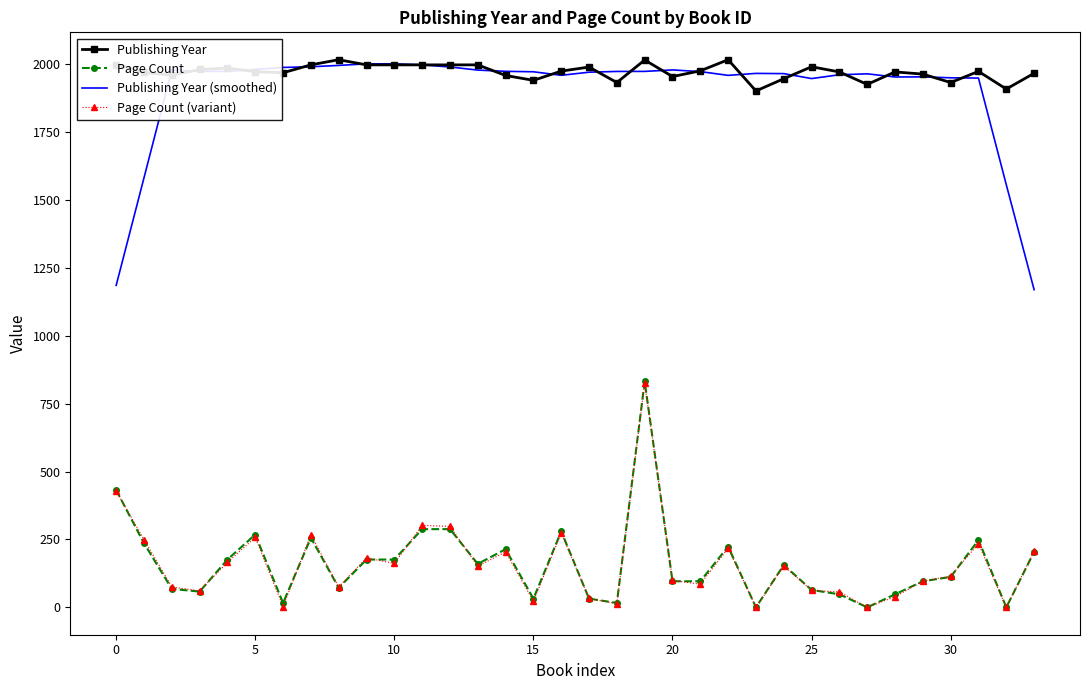

True or false: Publishing Year and Page Count (variant) cross at least once.

False